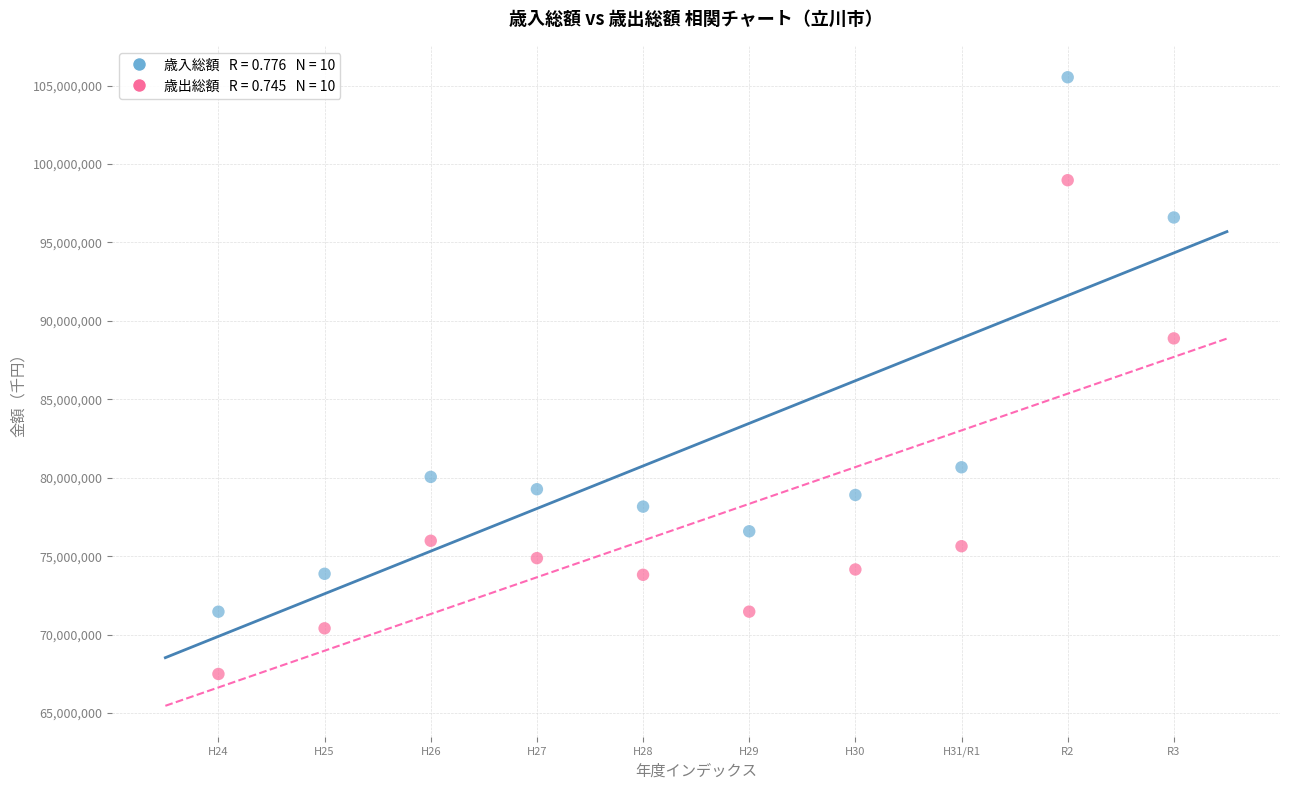

Across all data points, what is the range of X values (max minus min)?

9